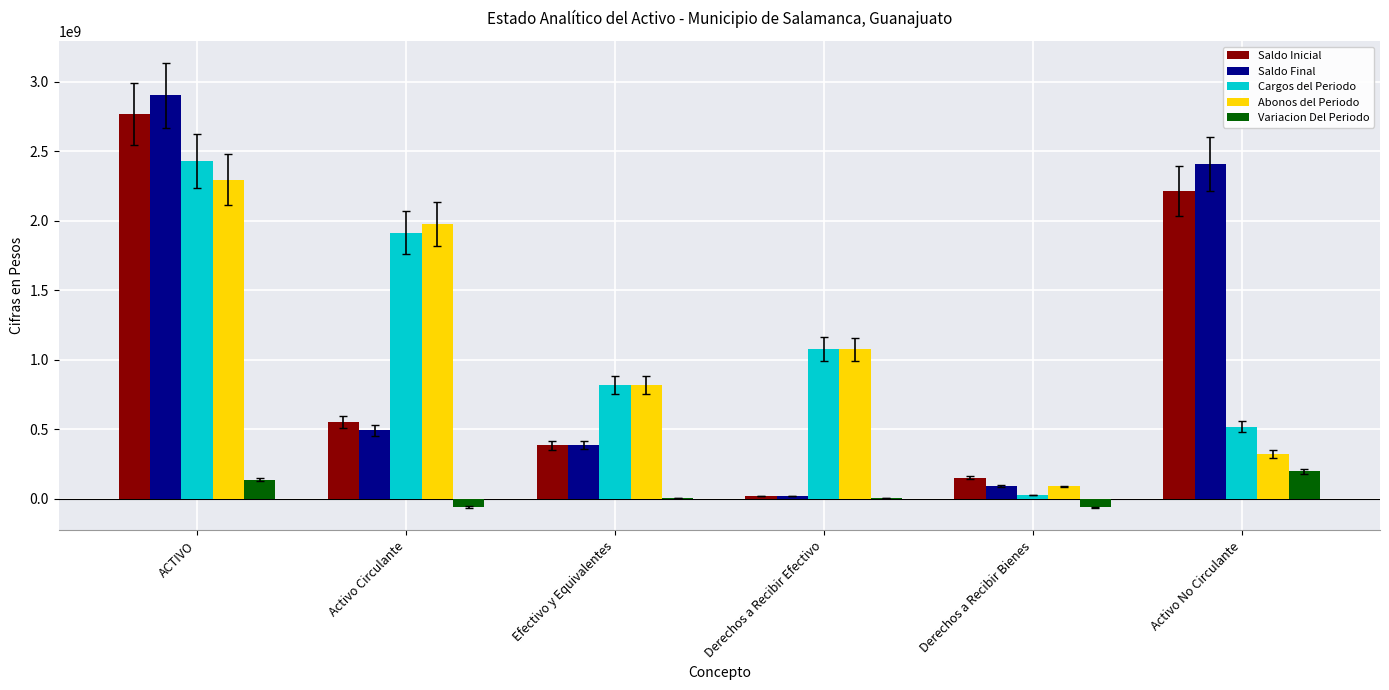

The Saldo Final series shows 87972879.5 at Derechos a Recibir Bienes. True or false?

True